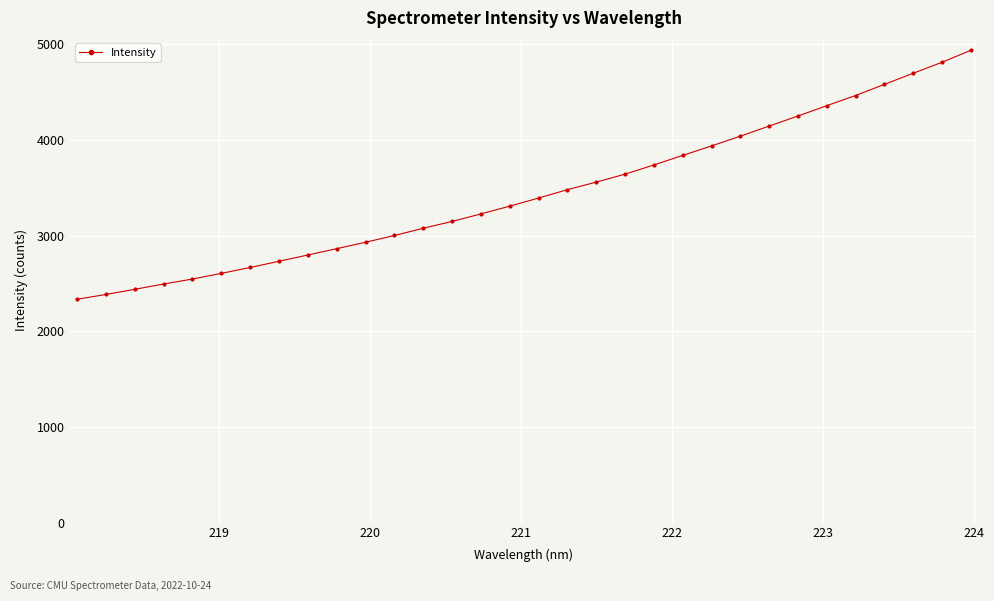

What is the sum of all values?

110455.6